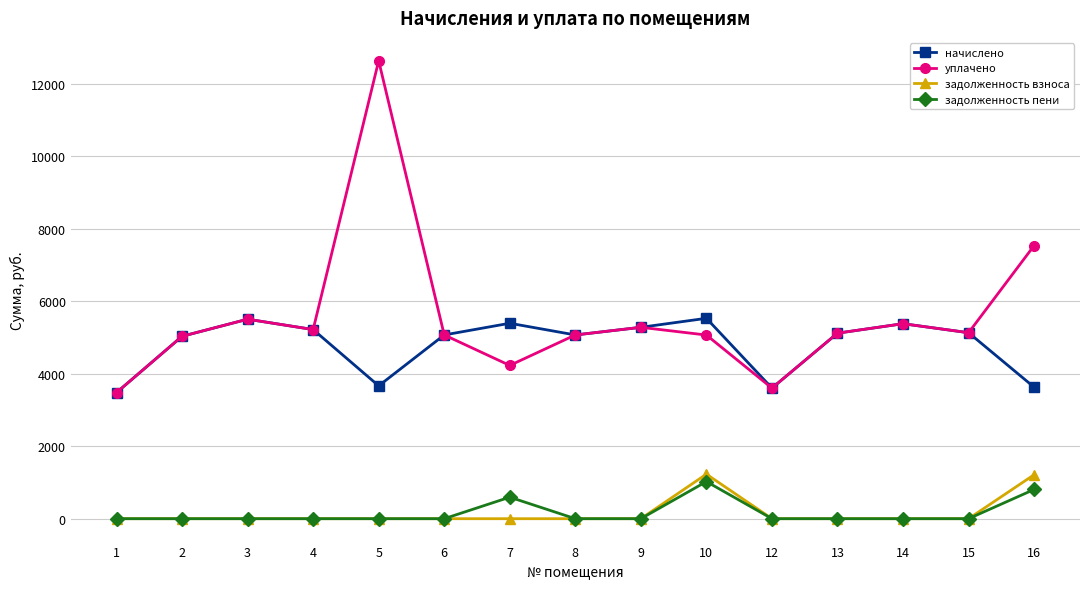

True or false: задолженность пени and уплачено cross at least once.

False